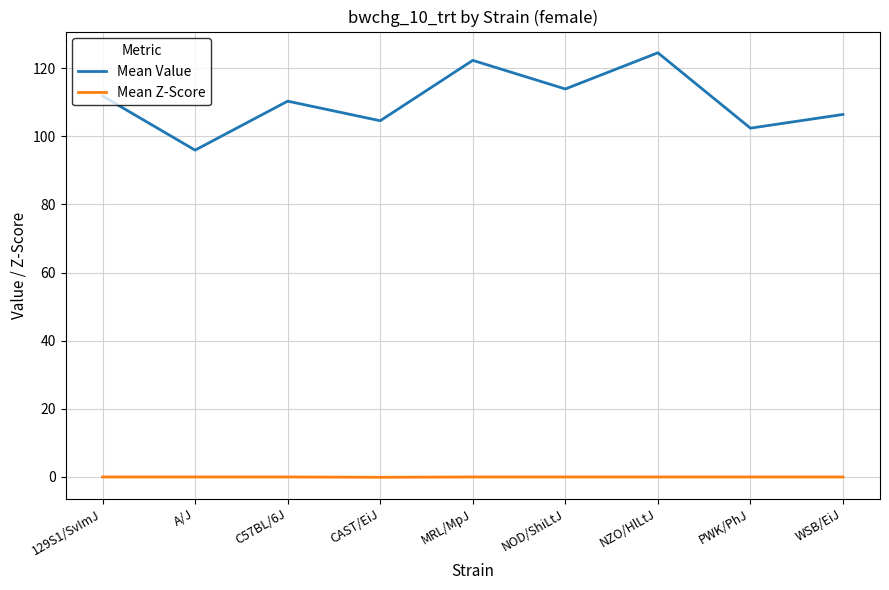

What is the greatest value displayed?

124.5